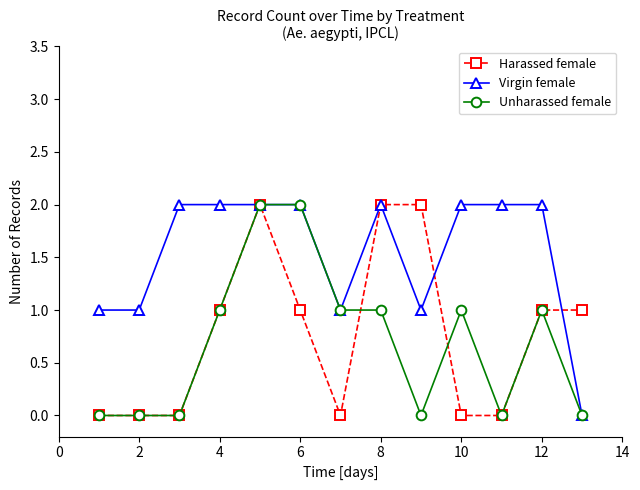

True or false: Harassed female has more than 0 points higher than both neighbors.

True